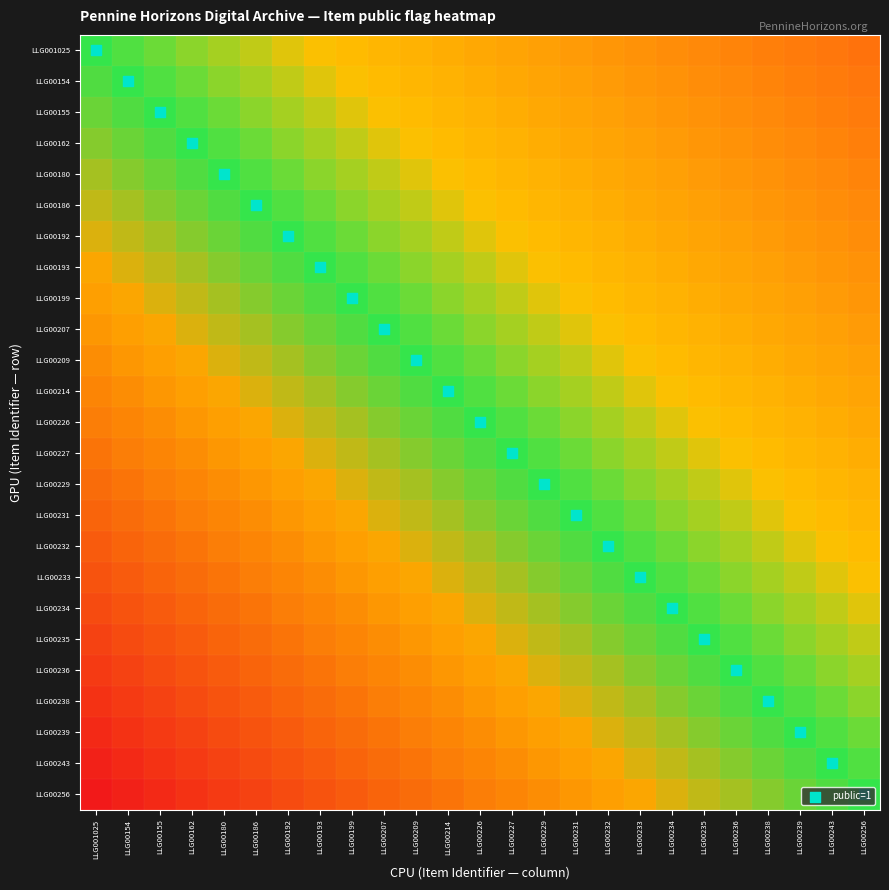

Reading left to right, extract all data points from this chart.

LLG001025: LLG001025=0.5	LLG00154=0.5	LLG00155=0.5	LLG00162=0.6	LLG00180=0.6	LLG00186=0.6	LLG00192=0.6	LLG00193=0.6	LLG00199=0.7	LLG00207=0.7	LLG00209=0.7	LLG00214=0.7	LLG00226=0.8	LLG00227=0.8	LLG00229=0.8	LLG00231=0.8	LLG00232=0.8	LLG00233=0.9	LLG00234=0.9	LLG00235=0.9	LLG00236=0.9	LLG00238=0.9	LLG00239=1.0	LLG00243=1.0	LLG00256=1.0
LLG00154: LLG001025=0.5	LLG00154=0.5	LLG00155=0.5	LLG00162=0.5	LLG00180=0.6	LLG00186=0.6	LLG00192=0.6	LLG00193=0.6	LLG00199=0.6	LLG00207=0.7	LLG00209=0.7	LLG00214=0.7	LLG00226=0.7	LLG00227=0.8	LLG00229=0.8	LLG00231=0.8	LLG00232=0.8	LLG00233=0.8	LLG00234=0.9	LLG00235=0.9	LLG00236=0.9	LLG00238=0.9	LLG00239=0.9	LLG00243=1.0	LLG00256=1.0
LLG00155: LLG001025=0.5	LLG00154=0.5	LLG00155=0.5	LLG00162=0.5	LLG00180=0.5	LLG00186=0.6	LLG00192=0.6	LLG00193=0.6	LLG00199=0.6	LLG00207=0.6	LLG00209=0.7	LLG00214=0.7	LLG00226=0.7	LLG00227=0.7	LLG00229=0.8	LLG00231=0.8	LLG00232=0.8	LLG00233=0.8	LLG00234=0.8	LLG00235=0.9	LLG00236=0.9	LLG00238=0.9	LLG00239=0.9	LLG00243=0.9	LLG00256=1.0
LLG00162: LLG001025=0.4	LLG00154=0.5	LLG00155=0.5	LLG00162=0.5	LLG00180=0.5	LLG00186=0.5	LLG00192=0.6	LLG00193=0.6	LLG00199=0.6	LLG00207=0.6	LLG00209=0.6	LLG00214=0.7	LLG00226=0.7	LLG00227=0.7	LLG00229=0.7	LLG00231=0.8	LLG00232=0.8	LLG00233=0.8	LLG00234=0.8	LLG00235=0.8	LLG00236=0.9	LLG00238=0.9	LLG00239=0.9	LLG00243=0.9	LLG00256=0.9
LLG00180: LLG001025=0.4	LLG00154=0.4	LLG00155=0.5	LLG00162=0.5	LLG00180=0.5	LLG00186=0.5	LLG00192=0.5	LLG00193=0.6	LLG00199=0.6	LLG00207=0.6	LLG00209=0.6	LLG00214=0.6	LLG00226=0.7	LLG00227=0.7	LLG00229=0.7	LLG00231=0.7	LLG00232=0.8	LLG00233=0.8	LLG00234=0.8	LLG00235=0.8	LLG00236=0.8	LLG00238=0.9	LLG00239=0.9	LLG00243=0.9	LLG00256=0.9
LLG00186: LLG001025=0.4	LLG00154=0.4	LLG00155=0.4	LLG00162=0.5	LLG00180=0.5	LLG00186=0.5	LLG00192=0.5	LLG00193=0.5	LLG00199=0.6	LLG00207=0.6	LLG00209=0.6	LLG00214=0.6	LLG00226=0.6	LLG00227=0.7	LLG00229=0.7	LLG00231=0.7	LLG00232=0.7	LLG00233=0.8	LLG00234=0.8	LLG00235=0.8	LLG00236=0.8	LLG00238=0.8	LLG00239=0.9	LLG00243=0.9	LLG00256=0.9
LLG00192: LLG001025=0.4	LLG00154=0.4	LLG00155=0.4	LLG00162=0.4	LLG00180=0.5	LLG00186=0.5	LLG00192=0.5	LLG00193=0.5	LLG00199=0.5	LLG00207=0.6	LLG00209=0.6	LLG00214=0.6	LLG00226=0.6	LLG00227=0.6	LLG00229=0.7	LLG00231=0.7	LLG00232=0.7	LLG00233=0.7	LLG00234=0.8	LLG00235=0.8	LLG00236=0.8	LLG00238=0.8	LLG00239=0.8	LLG00243=0.9	LLG00256=0.9
LLG00193: LLG001025=0.4	LLG00154=0.4	LLG00155=0.4	LLG00162=0.4	LLG00180=0.4	LLG00186=0.5	LLG00192=0.5	LLG00193=0.5	LLG00199=0.5	LLG00207=0.5	LLG00209=0.6	LLG00214=0.6	LLG00226=0.6	LLG00227=0.6	LLG00229=0.6	LLG00231=0.7	LLG00232=0.7	LLG00233=0.7	LLG00234=0.7	LLG00235=0.8	LLG00236=0.8	LLG00238=0.8	LLG00239=0.8	LLG00243=0.8	LLG00256=0.9
LLG00199: LLG001025=0.3	LLG00154=0.4	LLG00155=0.4	LLG00162=0.4	LLG00180=0.4	LLG00186=0.4	LLG00192=0.5	LLG00193=0.5	LLG00199=0.5	LLG00207=0.5	LLG00209=0.5	LLG00214=0.6	LLG00226=0.6	LLG00227=0.6	LLG00229=0.6	LLG00231=0.6	LLG00232=0.7	LLG00233=0.7	LLG00234=0.7	LLG00235=0.7	LLG00236=0.8	LLG00238=0.8	LLG00239=0.8	LLG00243=0.8	LLG00256=0.8
LLG00207: LLG001025=0.3	LLG00154=0.3	LLG00155=0.4	LLG00162=0.4	LLG00180=0.4	LLG00186=0.4	LLG00192=0.4	LLG00193=0.5	LLG00199=0.5	LLG00207=0.5	LLG00209=0.5	LLG00214=0.5	LLG00226=0.6	LLG00227=0.6	LLG00229=0.6	LLG00231=0.6	LLG00232=0.6	LLG00233=0.7	LLG00234=0.7	LLG00235=0.7	LLG00236=0.7	LLG00238=0.8	LLG00239=0.8	LLG00243=0.8	LLG00256=0.8
LLG00209: LLG001025=0.3	LLG00154=0.3	LLG00155=0.3	LLG00162=0.4	LLG00180=0.4	LLG00186=0.4	LLG00192=0.4	LLG00193=0.4	LLG00199=0.5	LLG00207=0.5	LLG00209=0.5	LLG00214=0.5	LLG00226=0.5	LLG00227=0.6	LLG00229=0.6	LLG00231=0.6	LLG00232=0.6	LLG00233=0.6	LLG00234=0.7	LLG00235=0.7	LLG00236=0.7	LLG00238=0.7	LLG00239=0.8	LLG00243=0.8	LLG00256=0.8
LLG00214: LLG001025=0.3	LLG00154=0.3	LLG00155=0.3	LLG00162=0.3	LLG00180=0.4	LLG00186=0.4	LLG00192=0.4	LLG00193=0.4	LLG00199=0.4	LLG00207=0.5	LLG00209=0.5	LLG00214=0.5	LLG00226=0.5	LLG00227=0.5	LLG00229=0.6	LLG00231=0.6	LLG00232=0.6	LLG00233=0.6	LLG00234=0.6	LLG00235=0.7	LLG00236=0.7	LLG00238=0.7	LLG00239=0.7	LLG00243=0.8	LLG00256=0.8
LLG00226: LLG001025=0.2	LLG00154=0.3	LLG00155=0.3	LLG00162=0.3	LLG00180=0.3	LLG00186=0.4	LLG00192=0.4	LLG00193=0.4	LLG00199=0.4	LLG00207=0.4	LLG00209=0.5	LLG00214=0.5	LLG00226=0.5	LLG00227=0.5	LLG00229=0.5	LLG00231=0.6	LLG00232=0.6	LLG00233=0.6	LLG00234=0.6	LLG00235=0.6	LLG00236=0.7	LLG00238=0.7	LLG00239=0.7	LLG00243=0.7	LLG00256=0.8
LLG00227: LLG001025=0.2	LLG00154=0.2	LLG00155=0.3	LLG00162=0.3	LLG00180=0.3	LLG00186=0.3	LLG00192=0.4	LLG00193=0.4	LLG00199=0.4	LLG00207=0.4	LLG00209=0.4	LLG00214=0.5	LLG00226=0.5	LLG00227=0.5	LLG00229=0.5	LLG00231=0.5	LLG00232=0.6	LLG00233=0.6	LLG00234=0.6	LLG00235=0.6	LLG00236=0.6	LLG00238=0.7	LLG00239=0.7	LLG00243=0.7	LLG00256=0.7
LLG00229: LLG001025=0.2	LLG00154=0.2	LLG00155=0.2	LLG00162=0.3	LLG00180=0.3	LLG00186=0.3	LLG00192=0.3	LLG00193=0.4	LLG00199=0.4	LLG00207=0.4	LLG00209=0.4	LLG00214=0.4	LLG00226=0.5	LLG00227=0.5	LLG00229=0.5	LLG00231=0.5	LLG00232=0.5	LLG00233=0.6	LLG00234=0.6	LLG00235=0.6	LLG00236=0.6	LLG00238=0.6	LLG00239=0.7	LLG00243=0.7	LLG00256=0.7
LLG00231: LLG001025=0.2	LLG00154=0.2	LLG00155=0.2	LLG00162=0.2	LLG00180=0.3	LLG00186=0.3	LLG00192=0.3	LLG00193=0.3	LLG00199=0.4	LLG00207=0.4	LLG00209=0.4	LLG00214=0.4	LLG00226=0.4	LLG00227=0.5	LLG00229=0.5	LLG00231=0.5	LLG00232=0.5	LLG00233=0.5	LLG00234=0.6	LLG00235=0.6	LLG00236=0.6	LLG00238=0.6	LLG00239=0.6	LLG00243=0.7	LLG00256=0.7
LLG00232: LLG001025=0.2	LLG00154=0.2	LLG00155=0.2	LLG00162=0.2	LLG00180=0.2	LLG00186=0.3	LLG00192=0.3	LLG00193=0.3	LLG00199=0.3	LLG00207=0.4	LLG00209=0.4	LLG00214=0.4	LLG00226=0.4	LLG00227=0.4	LLG00229=0.5	LLG00231=0.5	LLG00232=0.5	LLG00233=0.5	LLG00234=0.5	LLG00235=0.6	LLG00236=0.6	LLG00238=0.6	LLG00239=0.6	LLG00243=0.6	LLG00256=0.7
LLG00233: LLG001025=0.1	LLG00154=0.2	LLG00155=0.2	LLG00162=0.2	LLG00180=0.2	LLG00186=0.2	LLG00192=0.3	LLG00193=0.3	LLG00199=0.3	LLG00207=0.3	LLG00209=0.4	LLG00214=0.4	LLG00226=0.4	LLG00227=0.4	LLG00229=0.4	LLG00231=0.5	LLG00232=0.5	LLG00233=0.5	LLG00234=0.5	LLG00235=0.5	LLG00236=0.6	LLG00238=0.6	LLG00239=0.6	LLG00243=0.6	LLG00256=0.6
LLG00234: LLG001025=0.1	LLG00154=0.1	LLG00155=0.2	LLG00162=0.2	LLG00180=0.2	LLG00186=0.2	LLG00192=0.2	LLG00193=0.3	LLG00199=0.3	LLG00207=0.3	LLG00209=0.3	LLG00214=0.4	LLG00226=0.4	LLG00227=0.4	LLG00229=0.4	LLG00231=0.4	LLG00232=0.5	LLG00233=0.5	LLG00234=0.5	LLG00235=0.5	LLG00236=0.5	LLG00238=0.6	LLG00239=0.6	LLG00243=0.6	LLG00256=0.6
LLG00235: LLG001025=0.1	LLG00154=0.1	LLG00155=0.1	LLG00162=0.2	LLG00180=0.2	LLG00186=0.2	LLG00192=0.2	LLG00193=0.2	LLG00199=0.3	LLG00207=0.3	LLG00209=0.3	LLG00214=0.3	LLG00226=0.4	LLG00227=0.4	LLG00229=0.4	LLG00231=0.4	LLG00232=0.4	LLG00233=0.5	LLG00234=0.5	LLG00235=0.5	LLG00236=0.5	LLG00238=0.5	LLG00239=0.6	LLG00243=0.6	LLG00256=0.6
LLG00236: LLG001025=0.1	LLG00154=0.1	LLG00155=0.1	LLG00162=0.1	LLG00180=0.2	LLG00186=0.2	LLG00192=0.2	LLG00193=0.2	LLG00199=0.2	LLG00207=0.3	LLG00209=0.3	LLG00214=0.3	LLG00226=0.3	LLG00227=0.4	LLG00229=0.4	LLG00231=0.4	LLG00232=0.4	LLG00233=0.4	LLG00234=0.5	LLG00235=0.5	LLG00236=0.5	LLG00238=0.5	LLG00239=0.5	LLG00243=0.6	LLG00256=0.6
LLG00238: LLG001025=0.1	LLG00154=0.1	LLG00155=0.1	LLG00162=0.1	LLG00180=0.1	LLG00186=0.2	LLG00192=0.2	LLG00193=0.2	LLG00199=0.2	LLG00207=0.2	LLG00209=0.3	LLG00214=0.3	LLG00226=0.3	LLG00227=0.3	LLG00229=0.4	LLG00231=0.4	LLG00232=0.4	LLG00233=0.4	LLG00234=0.4	LLG00235=0.5	LLG00236=0.5	LLG00238=0.5	LLG00239=0.5	LLG00243=0.5	LLG00256=0.6
LLG00239: LLG001025=0.0	LLG00154=0.1	LLG00155=0.1	LLG00162=0.1	LLG00180=0.1	LLG00186=0.1	LLG00192=0.2	LLG00193=0.2	LLG00199=0.2	LLG00207=0.2	LLG00209=0.2	LLG00214=0.3	LLG00226=0.3	LLG00227=0.3	LLG00229=0.3	LLG00231=0.4	LLG00232=0.4	LLG00233=0.4	LLG00234=0.4	LLG00235=0.4	LLG00236=0.5	LLG00238=0.5	LLG00239=0.5	LLG00243=0.5	LLG00256=0.5
LLG00243: LLG001025=0.0	LLG00154=0.0	LLG00155=0.1	LLG00162=0.1	LLG00180=0.1	LLG00186=0.1	LLG00192=0.1	LLG00193=0.2	LLG00199=0.2	LLG00207=0.2	LLG00209=0.2	LLG00214=0.2	LLG00226=0.3	LLG00227=0.3	LLG00229=0.3	LLG00231=0.3	LLG00232=0.4	LLG00233=0.4	LLG00234=0.4	LLG00235=0.4	LLG00236=0.4	LLG00238=0.5	LLG00239=0.5	LLG00243=0.5	LLG00256=0.5
LLG00256: LLG001025=0.0	LLG00154=0.0	LLG00155=0.0	LLG00162=0.1	LLG00180=0.1	LLG00186=0.1	LLG00192=0.1	LLG00193=0.1	LLG00199=0.2	LLG00207=0.2	LLG00209=0.2	LLG00214=0.2	LLG00226=0.2	LLG00227=0.3	LLG00229=0.3	LLG00231=0.3	LLG00232=0.3	LLG00233=0.4	LLG00234=0.4	LLG00235=0.4	LLG00236=0.4	LLG00238=0.4	LLG00239=0.5	LLG00243=0.5	LLG00256=0.5